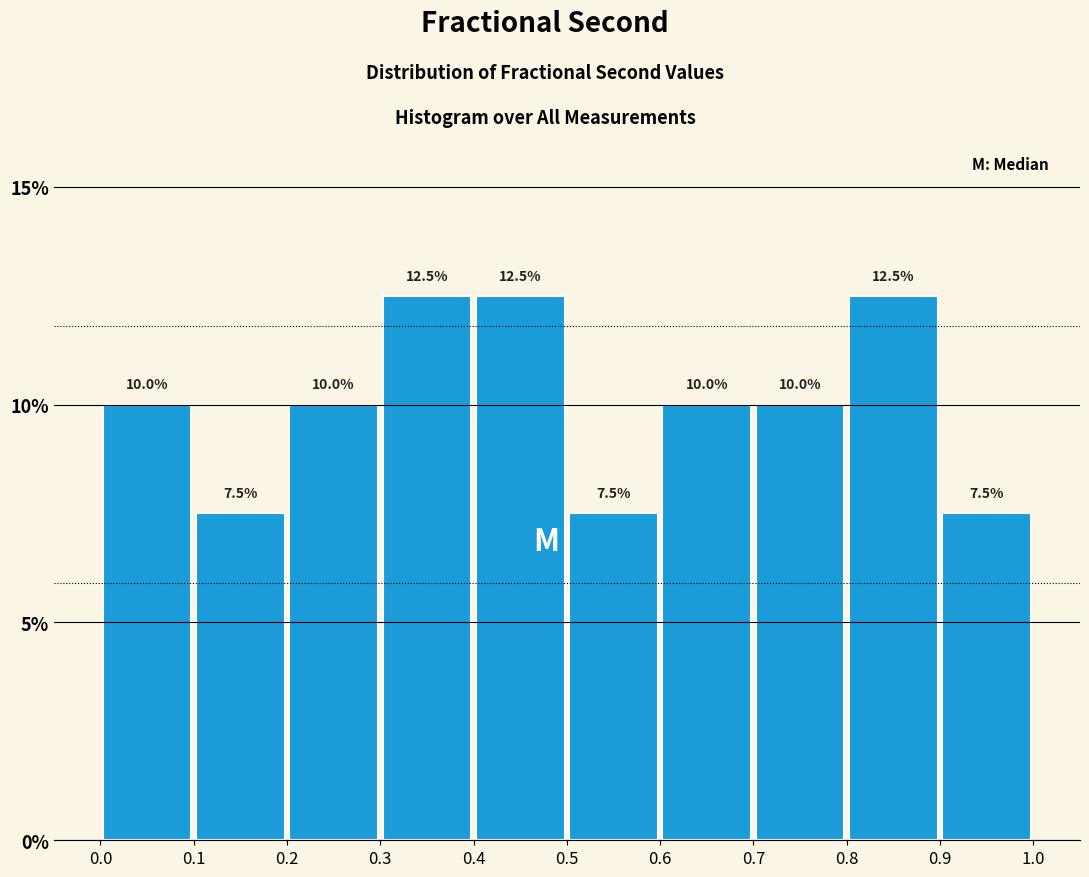

What is the height of the bar covering 0.1 to 0.2 on the x-axis?

7.5